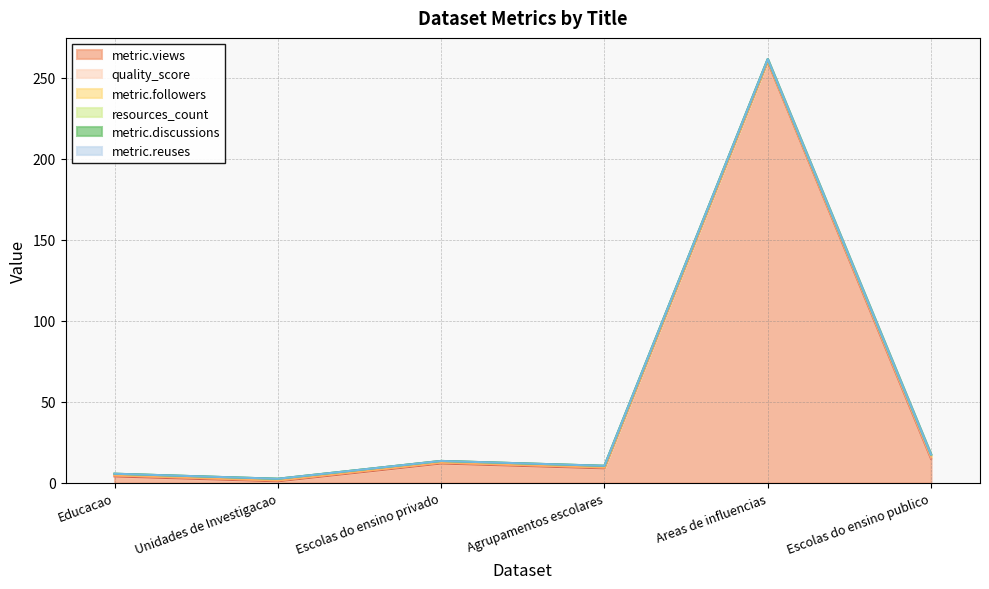

At which category does the chart reach its minimum across all series?

Educacao